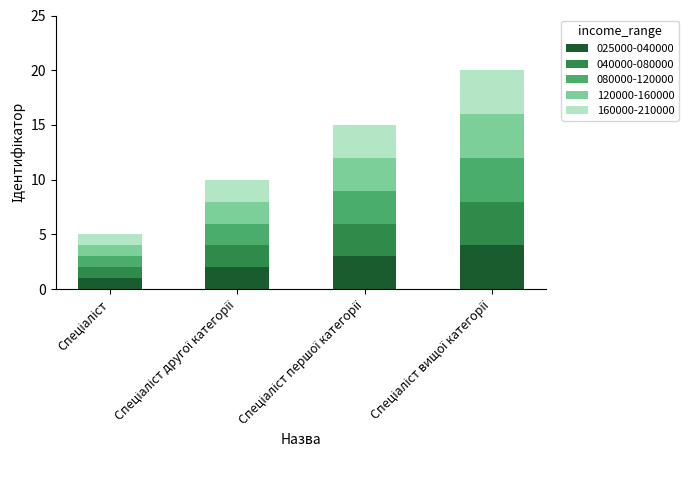

Does the chart contain stacked bars?

Yes